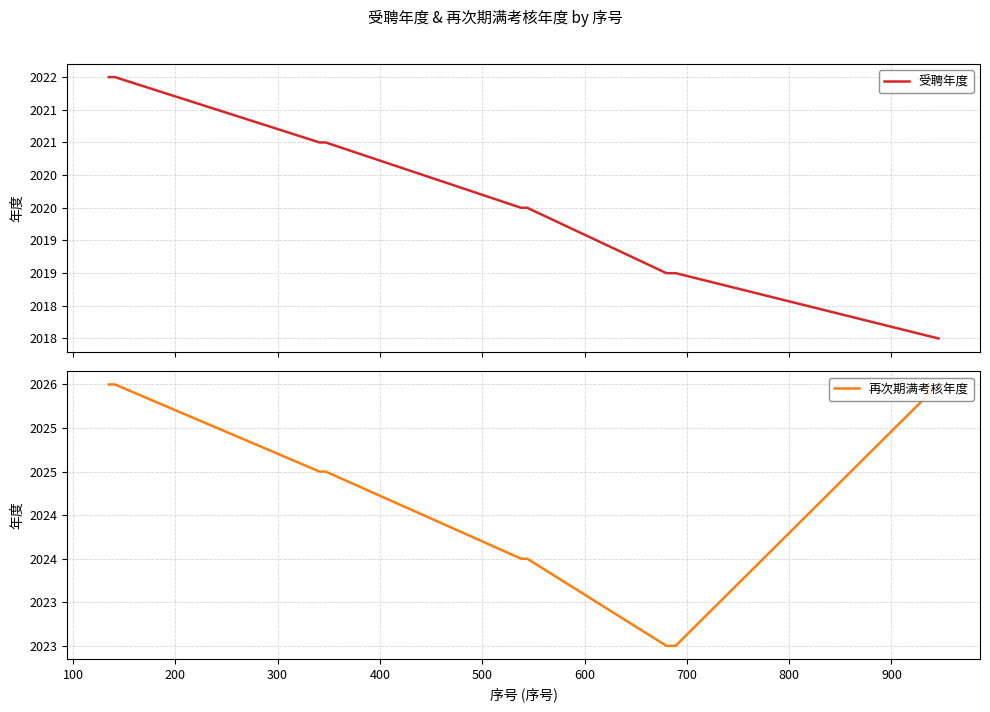

True or false: 受聘年度 and 再次期满考核年度 cross at least once.

False